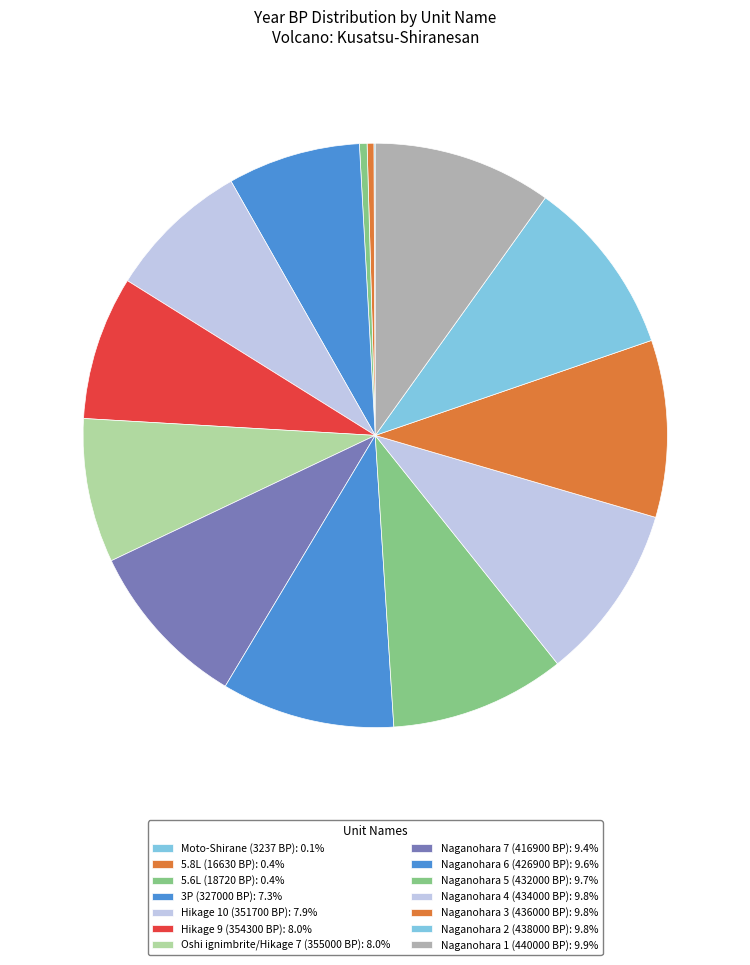

What percentage is the Naganohara 5 (432000 BP) slice, to the nearest percent?

10%